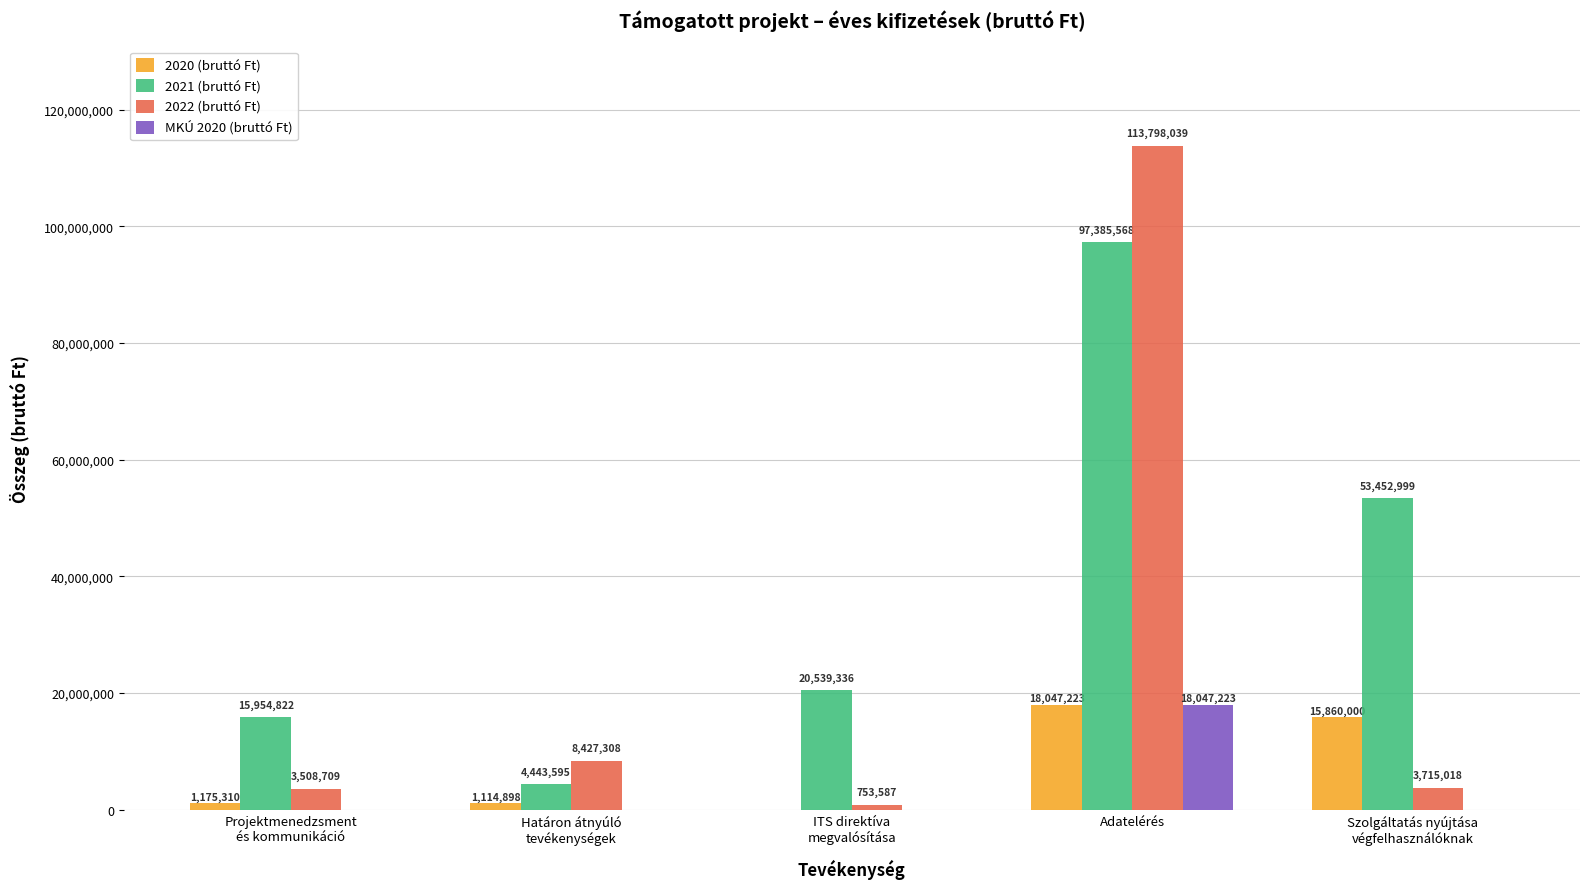

Is it true that MKÚ 2020 (bruttó Ft) equals 7769086 at Projektmenedzsment
és kommunikáció?

False